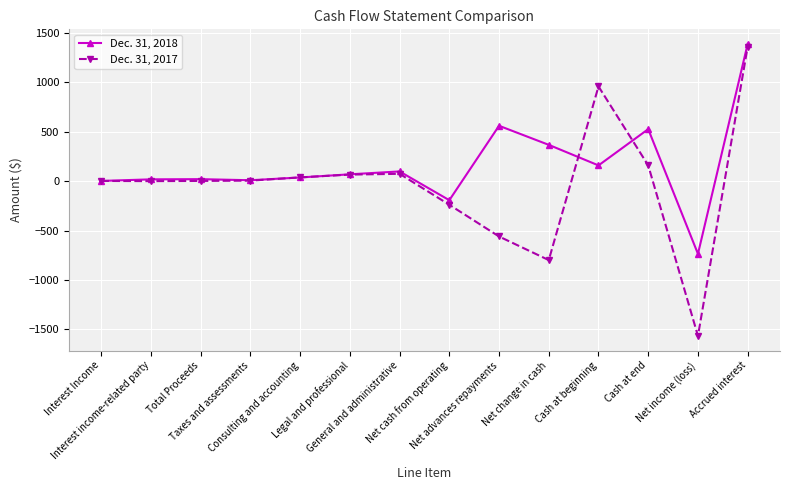

How many values in the Dec. 31, 2018 series are below 69?

7